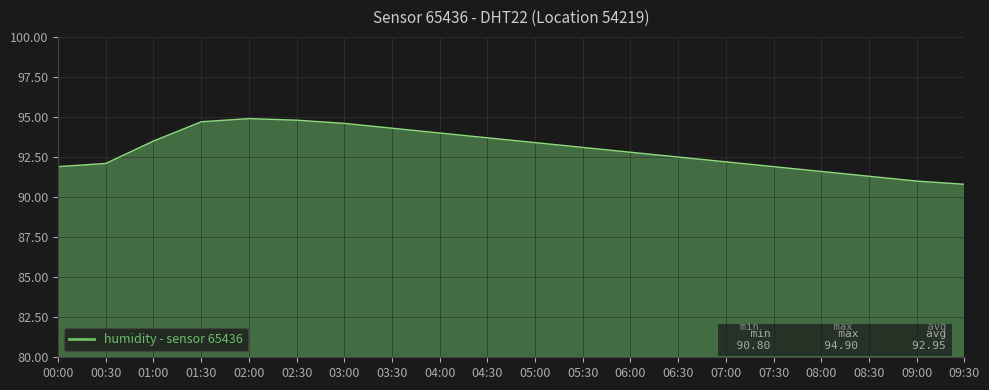

Reading left to right, extract all data points from this chart.

91.9	92.1	93.5	94.7	94.9	94.8	94.6	94.3	94.0	93.7	93.4	93.1	92.8	92.5	92.2	91.9	91.6	91.3	91.0	90.8